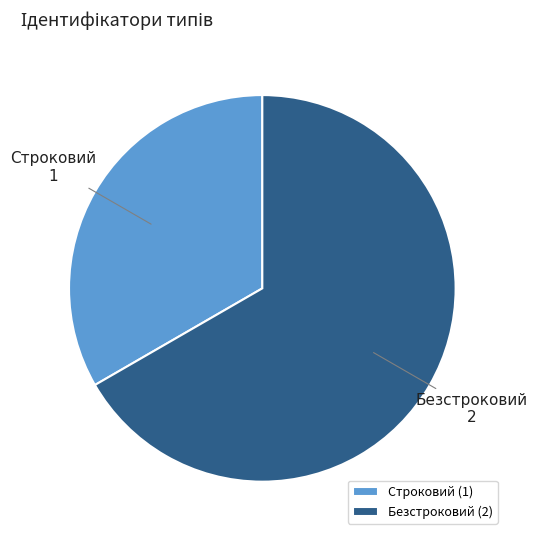

How many slices are in this pie chart?

2